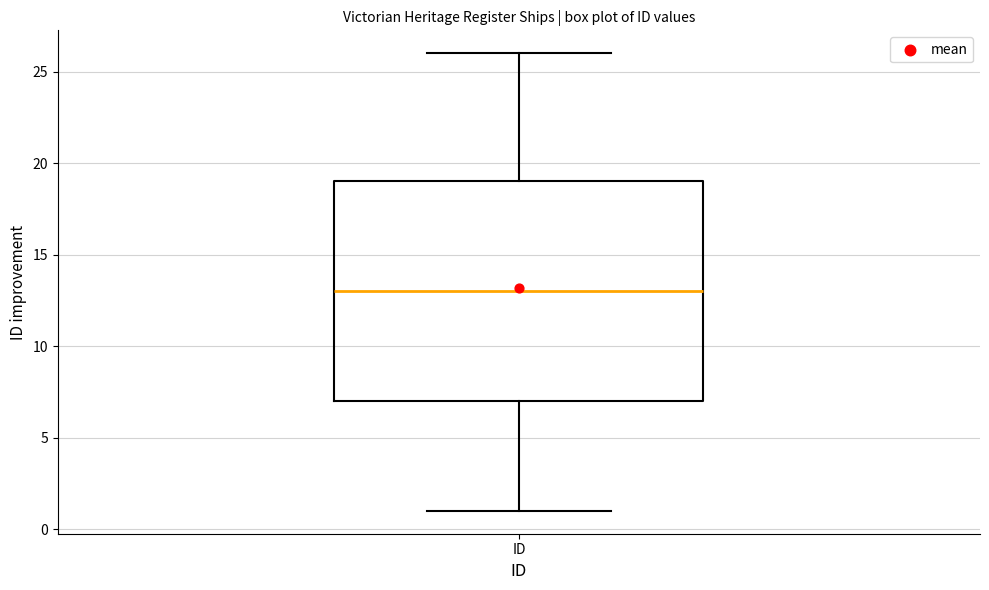

Transcribe this box plot: give where the median line is, the range the box spans, and where the two whiskers end, as read against the y-axis. The values are not printed on the chart, so give them approximately, as read against the axis.

median 13, box 7 to 19, whiskers 1 to 26